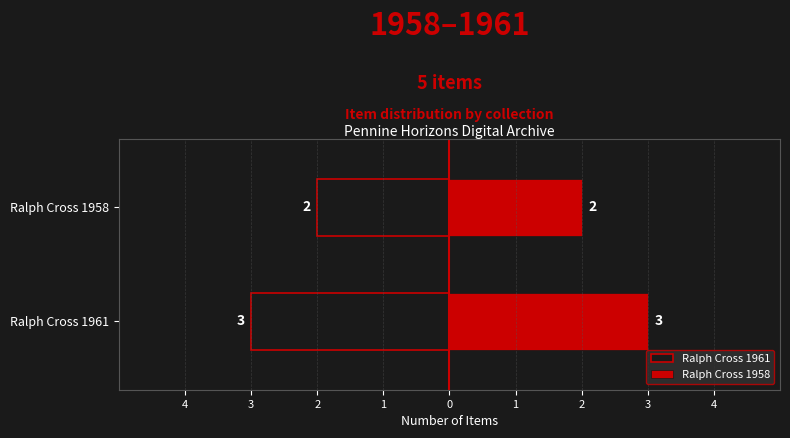

How many bars are there in each group?

2